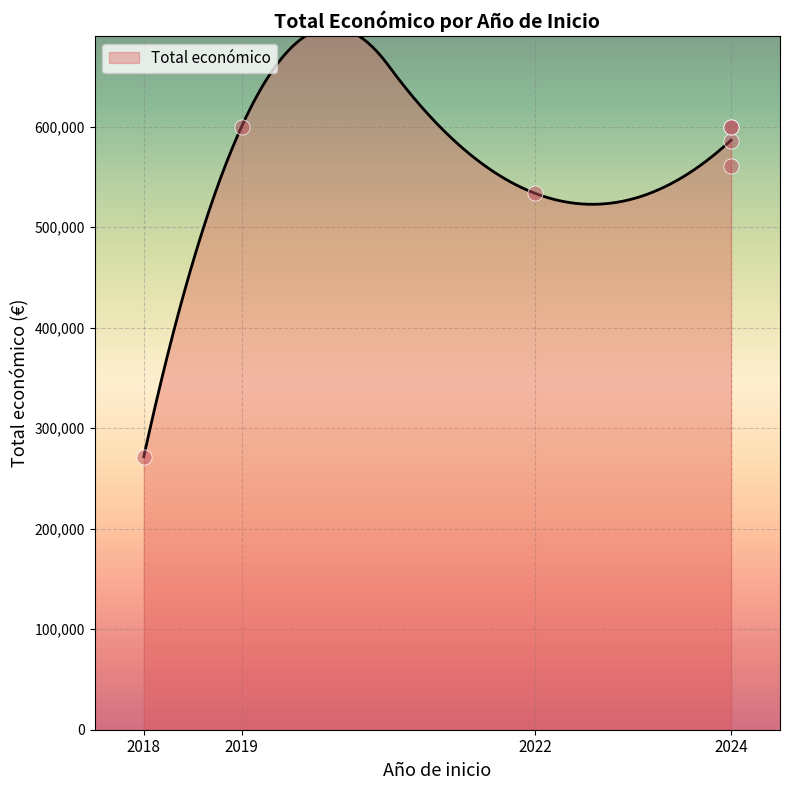

What is the change in value from 2024 to 2024?

+13626